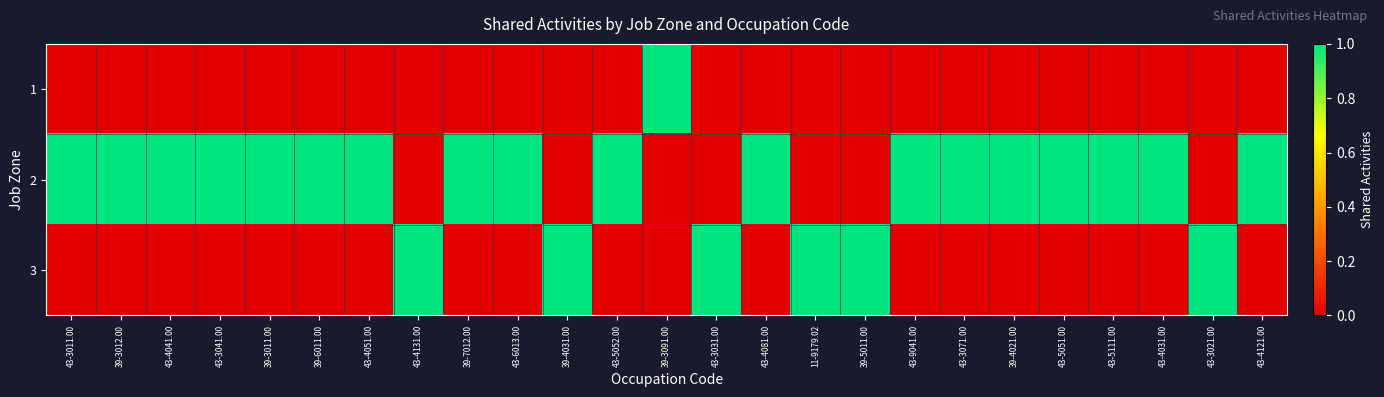

Rank the series by their maximum value, from lowest to highest.

1, 2, 3